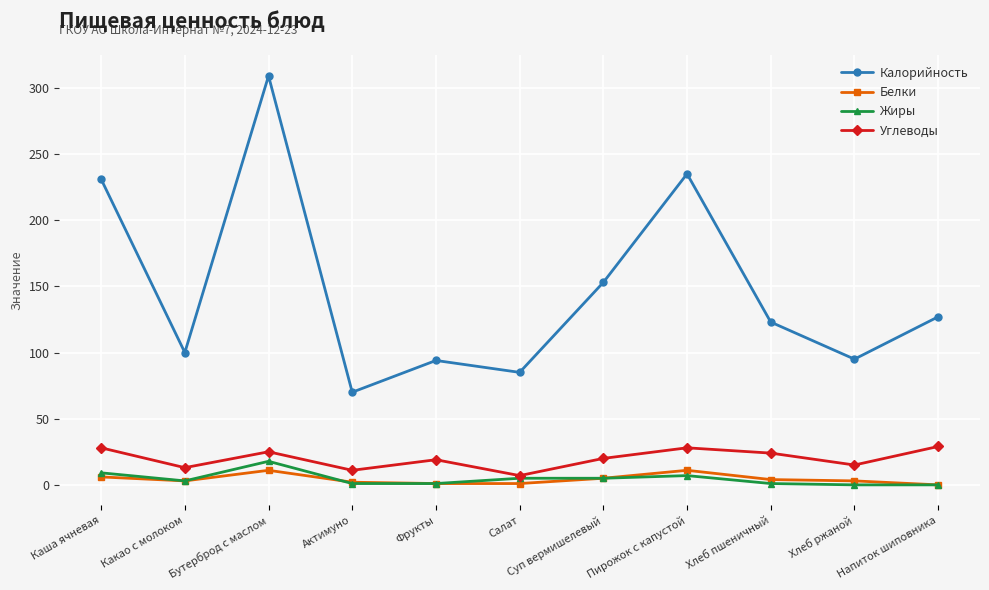

Where is the first local maximum for Калорийность?

Бутерброд с маслом